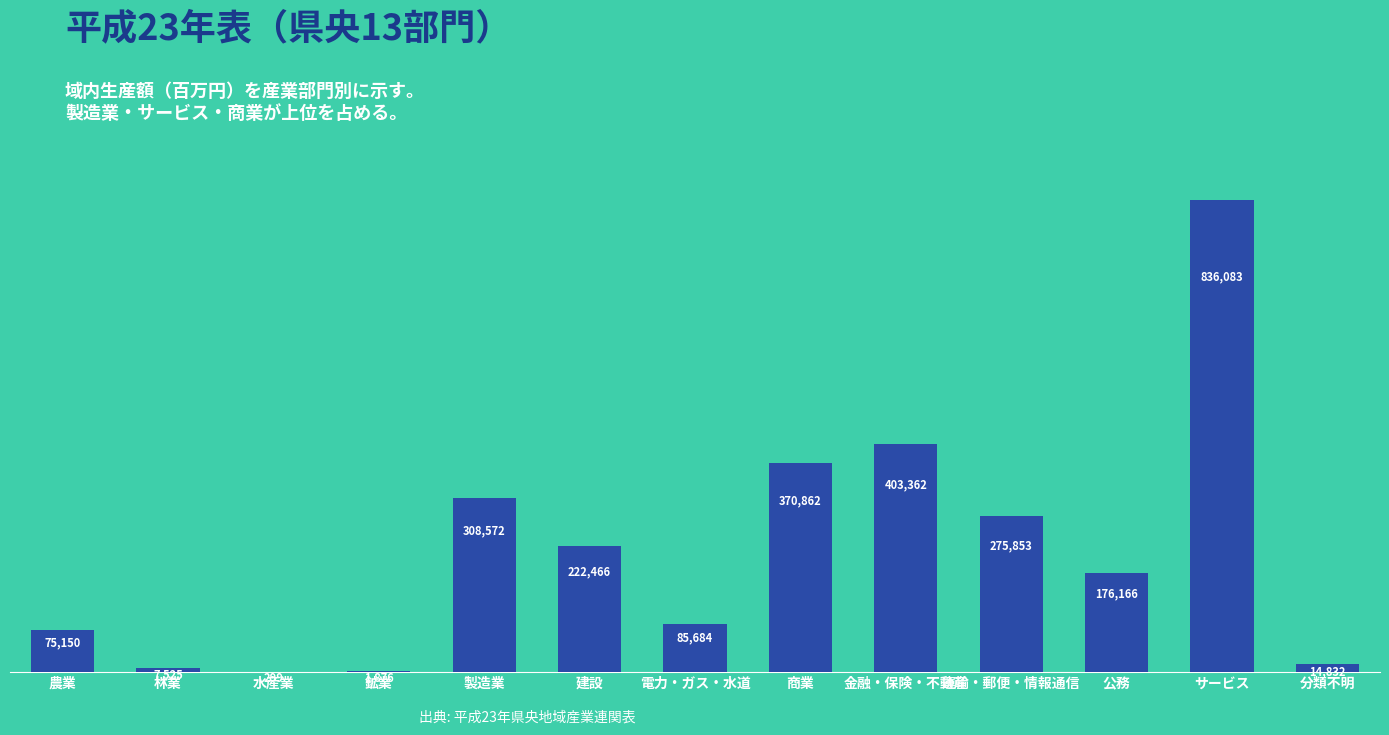

Reading right to left, list all the values displayed in this chart.

14832	836083	176166	275853	403362	370862	85684	222466	308572	1876	299	7525	75150